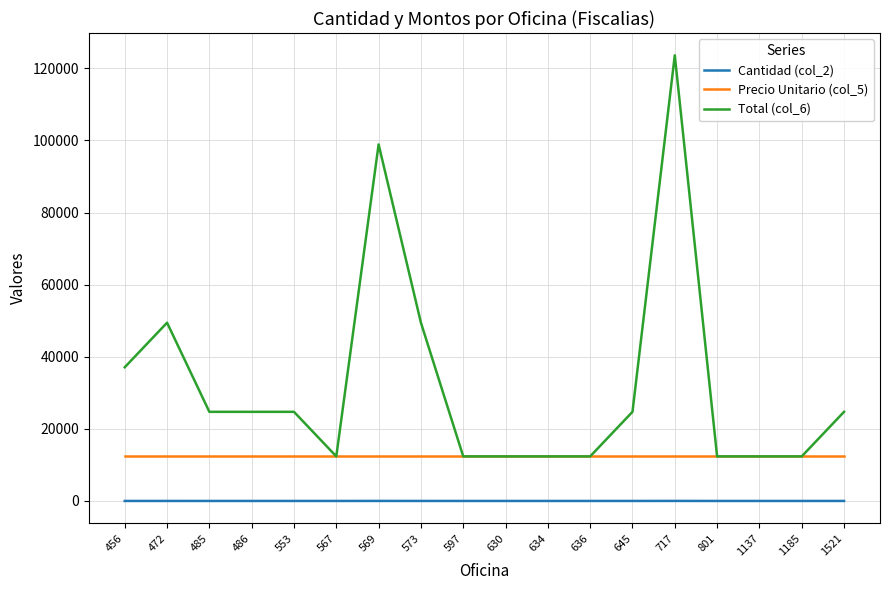

Which series has the largest total across all categories?

Total (col_6)